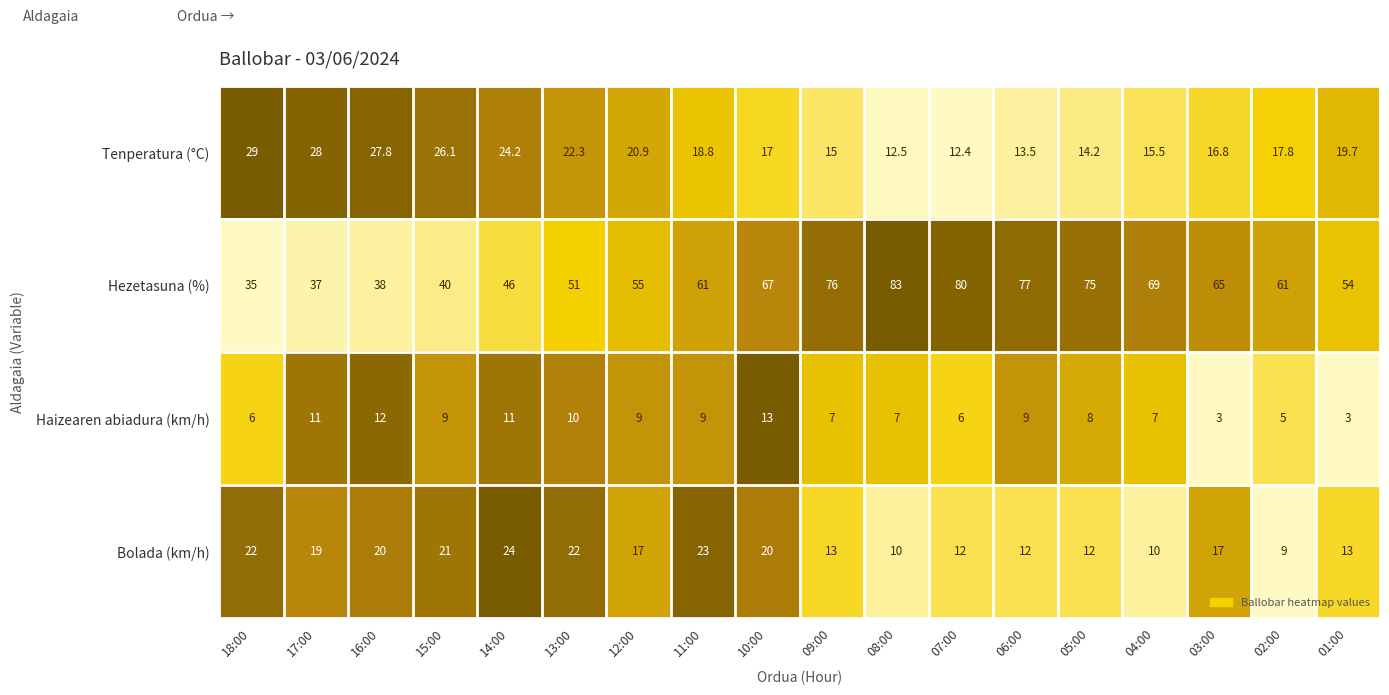

Is the value of Hezetasuna (%) at 03:00 greater than the value of Haizearen abiadura (km/h) at 09:00?

Yes